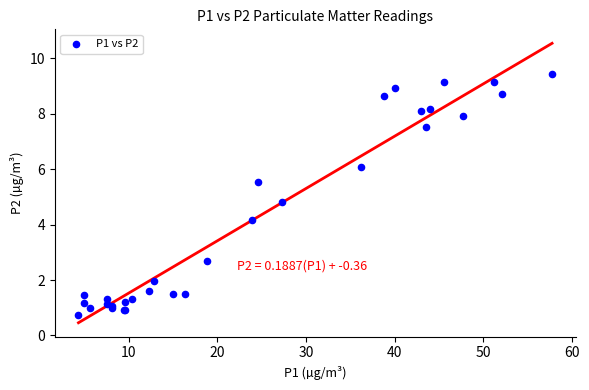

What Y value in the scatter plot is closest to 5?

4.8